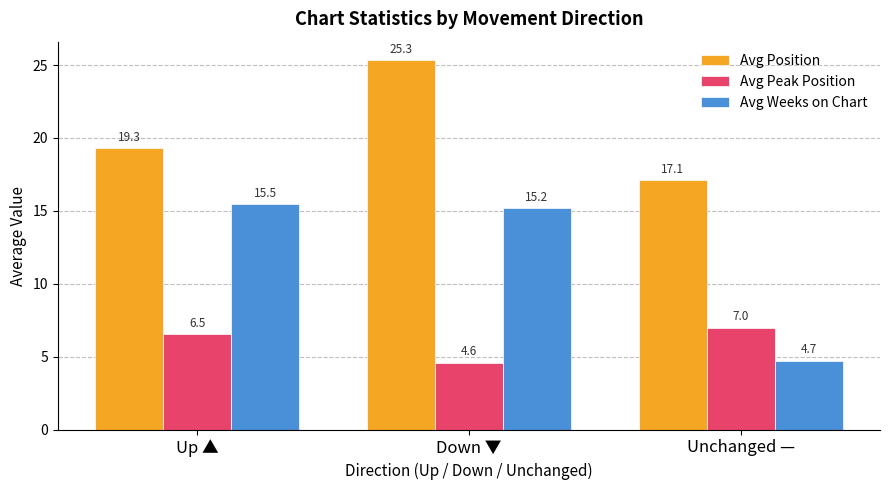

What is the spread (max minus min) of values at Unchanged —?

12.4